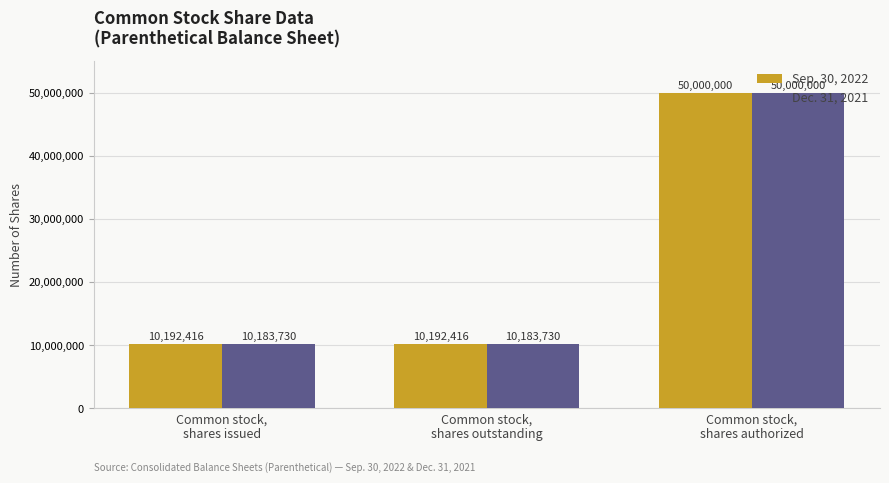

Is it true that Dec. 31, 2021 equals 50000000 at Common stock,
shares authorized?

True